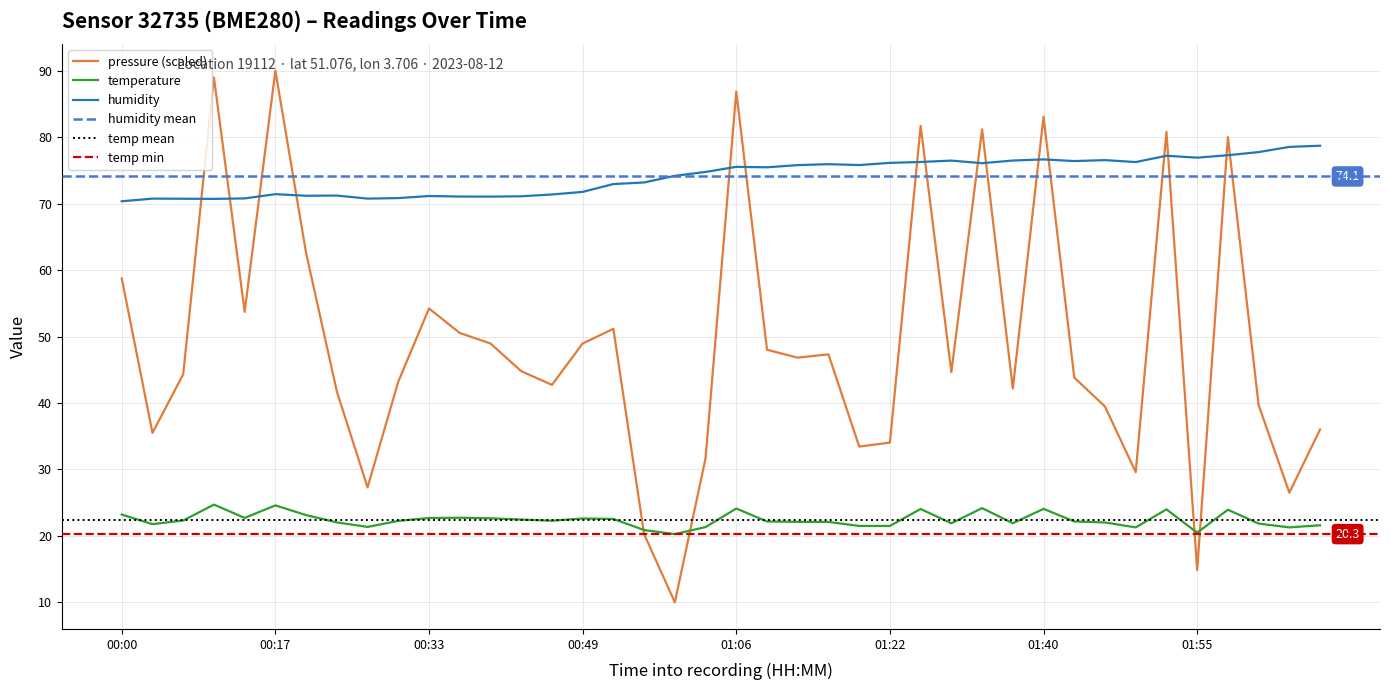

What is the lowest value of the temperature series?

20.3